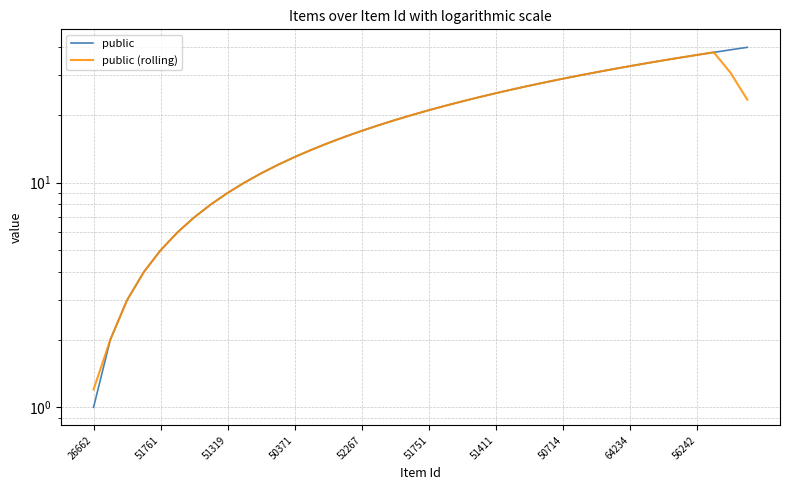

How many interior local peaks does the public (rolling) series have?

1